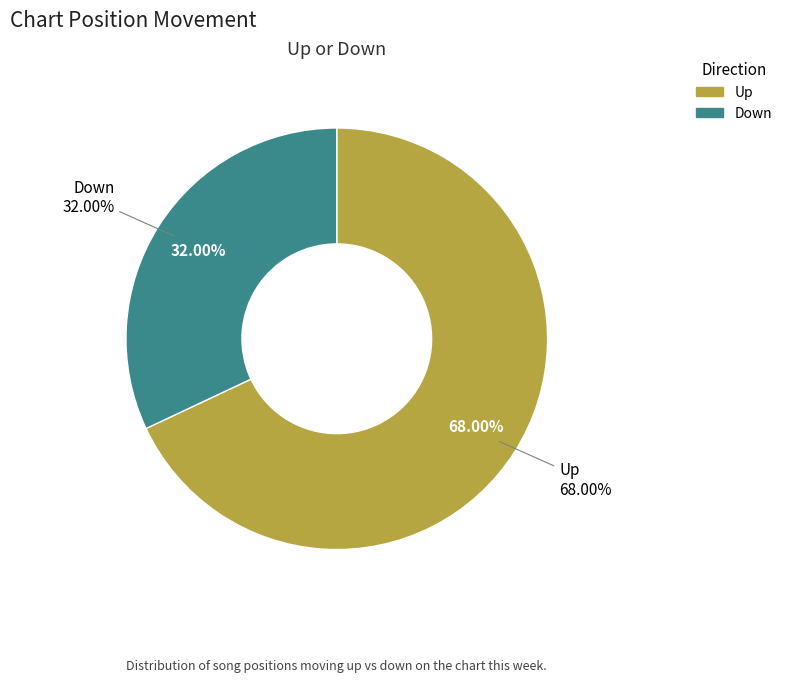

Does down account for over 50% of the chart?

No